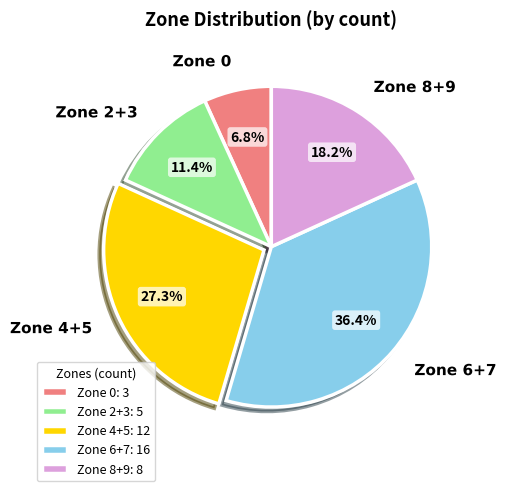

Does Zone 0 represent more than half of the total?

No